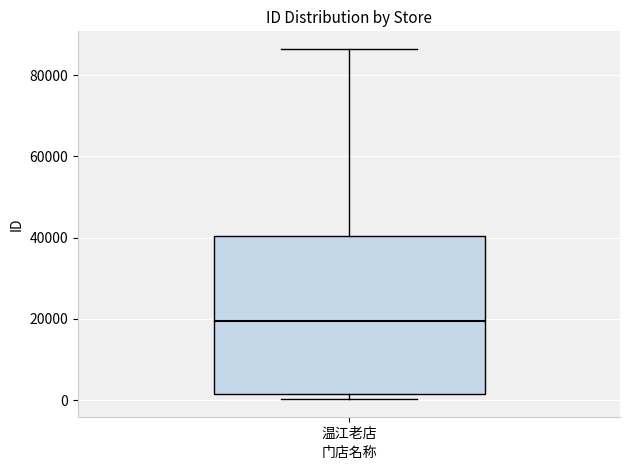

Read this box plot against the y-axis: the position of the median line, the range covered by the box, and the ends of both whiskers. The values are not printed on the chart, so give them approximately, as read against the axis.

median 20000, box 2000 to 40000, whiskers 0 to 86000